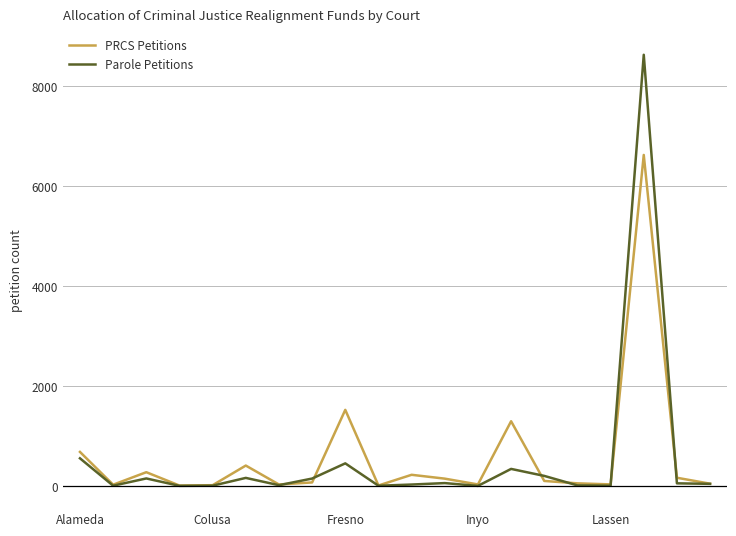

What is the difference between the maximum and second lowest values in the Parole Petitions series?

8629